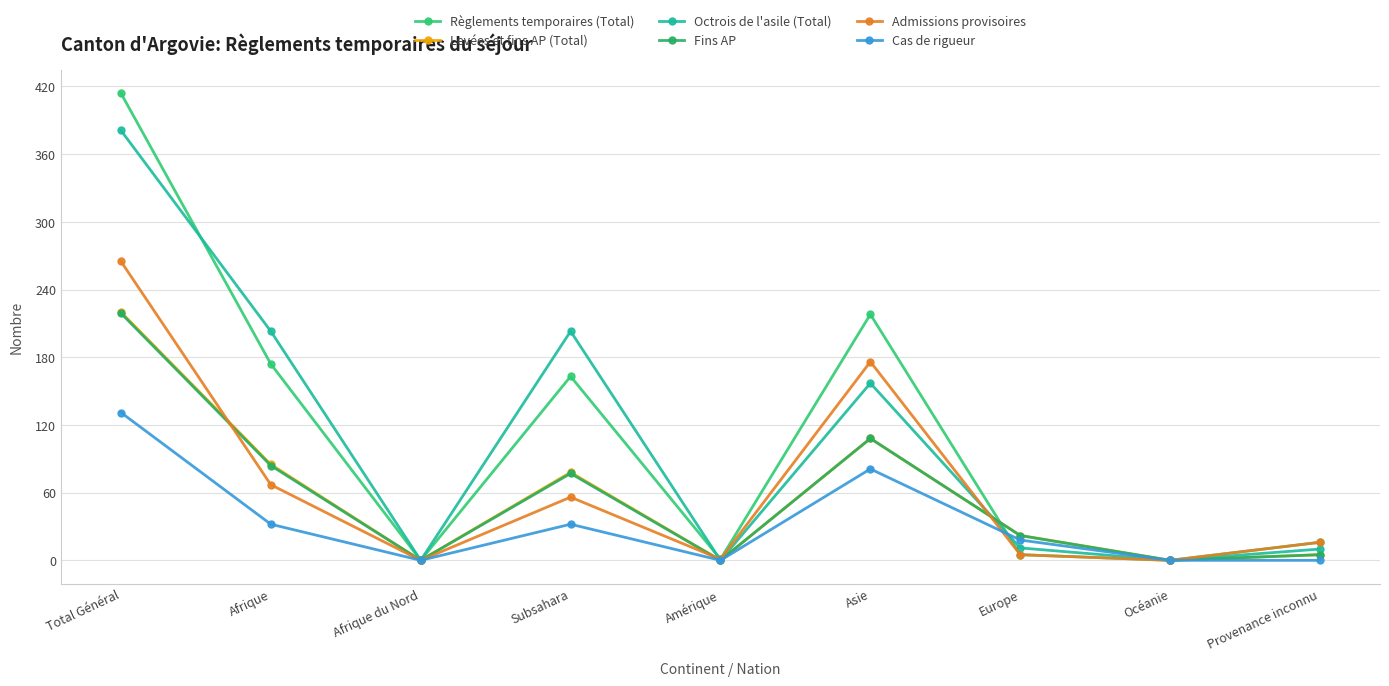

Reading right to left, what are all the values shown in this chart?

Règlements temporaires (Total): 16	0	5	218	1	163	0	174	414
Levées et fins AP (Total): 5	0	22	108	0	78	0	85	220
Octrois de l'asile (Total): 10	0	11	157	0	203	0	203	381
Fins AP: 5	0	22	108	0	77	0	84	219
Admissions provisoires: 16	0	5	176	1	56	0	67	265
Cas de rigueur: 0	0	18	81	0	32	0	32	131